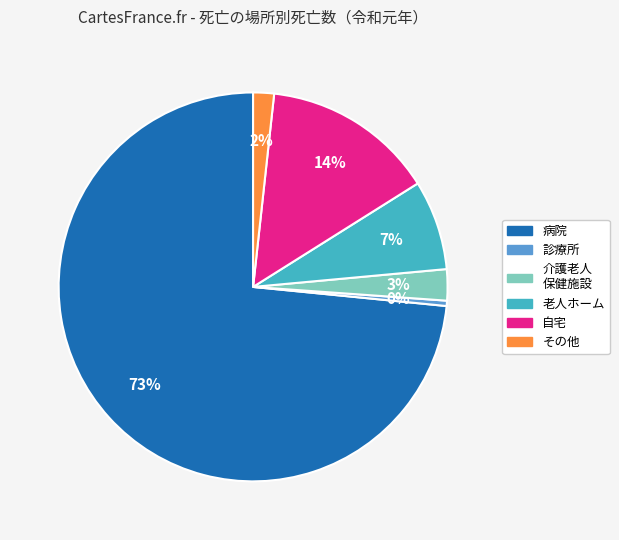

To the nearest percent, what is the average slice percentage?

17%